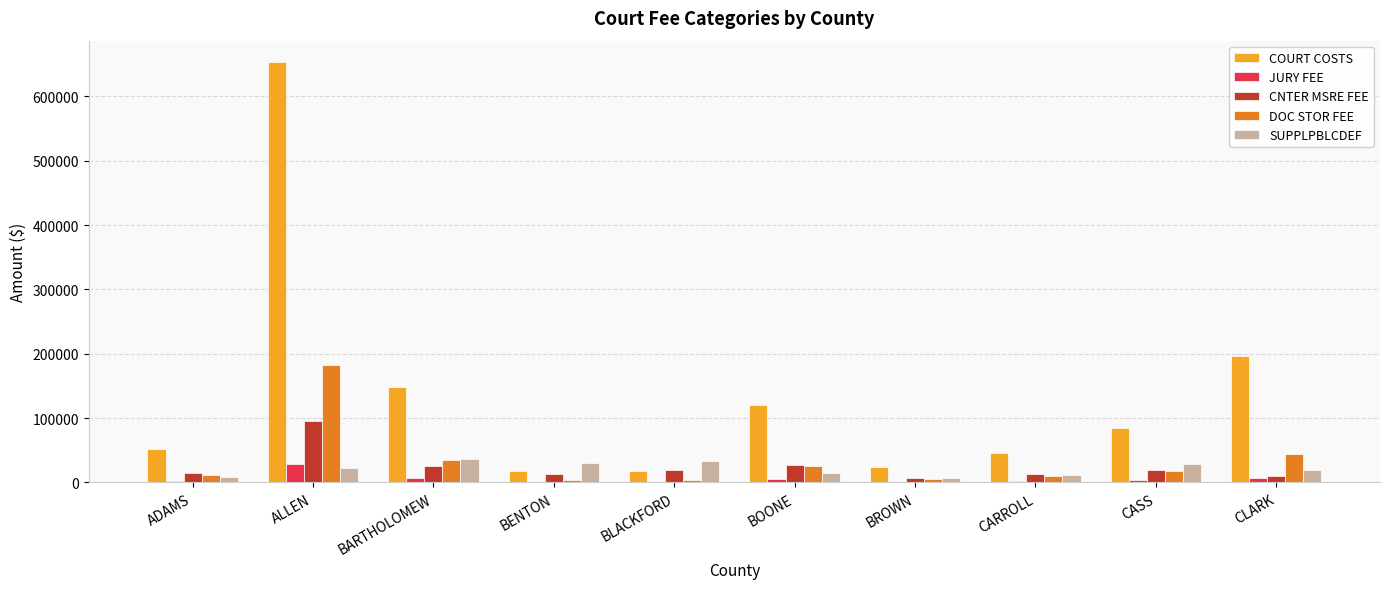

Which label corresponds to the largest value in the chart?

ALLEN